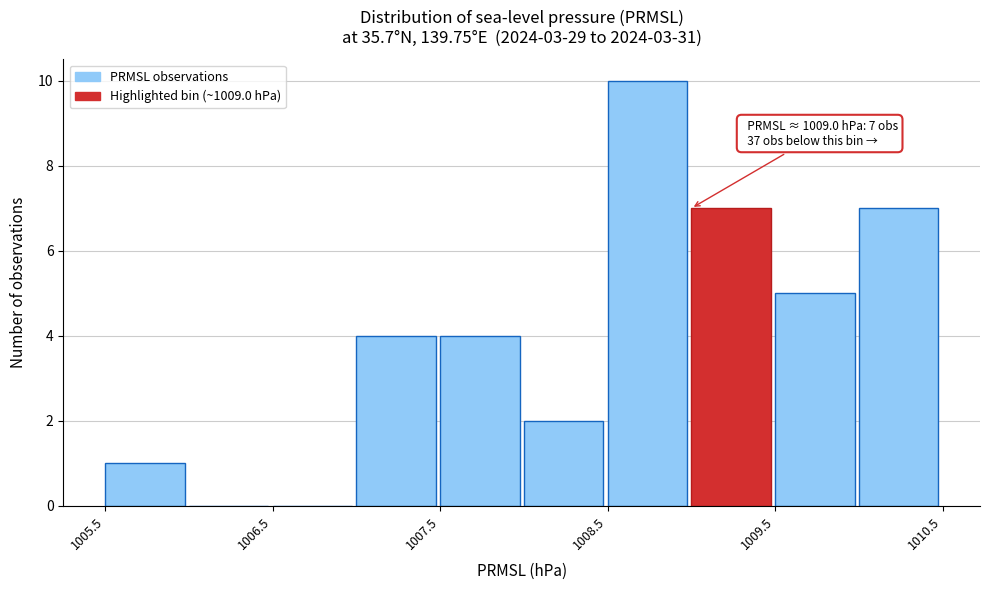

Which range on the x-axis has the tallest bar?

1008.5 to 1009.0